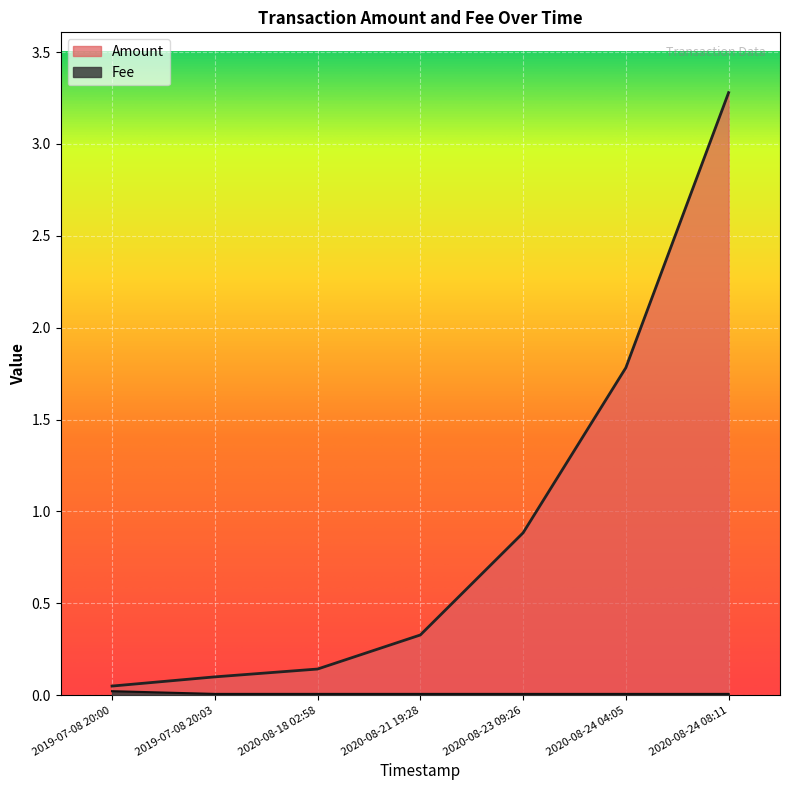

Reading left to right, transcribe all the data shown in this chart.

Amount: 0.1	0.1	0.1	0.3	0.9	1.8	3.3
Fee: 0.0	0.0	0.0	0.0	0.0	0.0	0.0